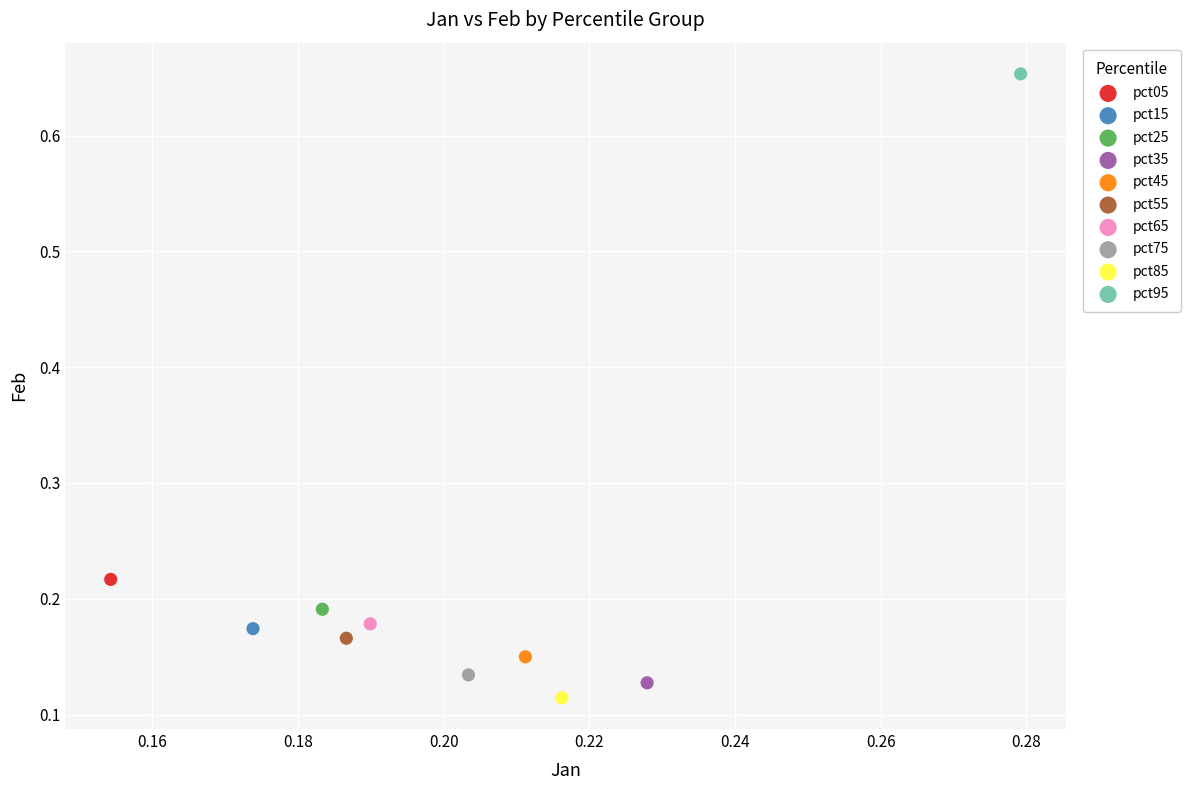

What are all the series names shown in the legend?

pct05, pct15, pct25, pct35, pct45, pct55, pct65, pct75, pct85, pct95